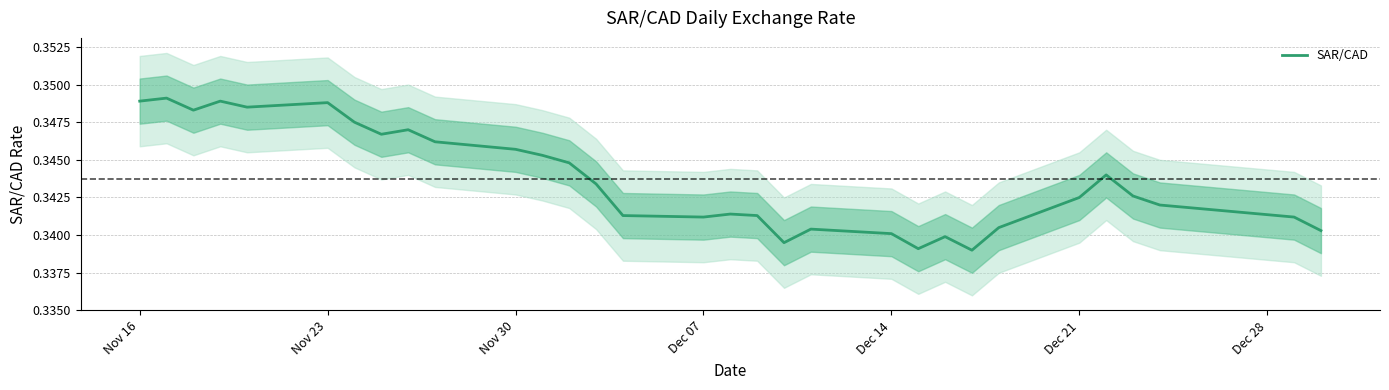

The SAR/CAD series shows 0.5 at Nov 30. True or false?

False